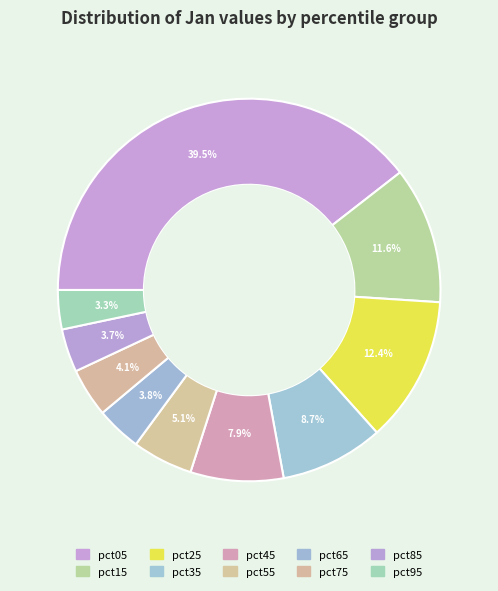

What percentage do pct15 and pct75 together represent?

15.7%